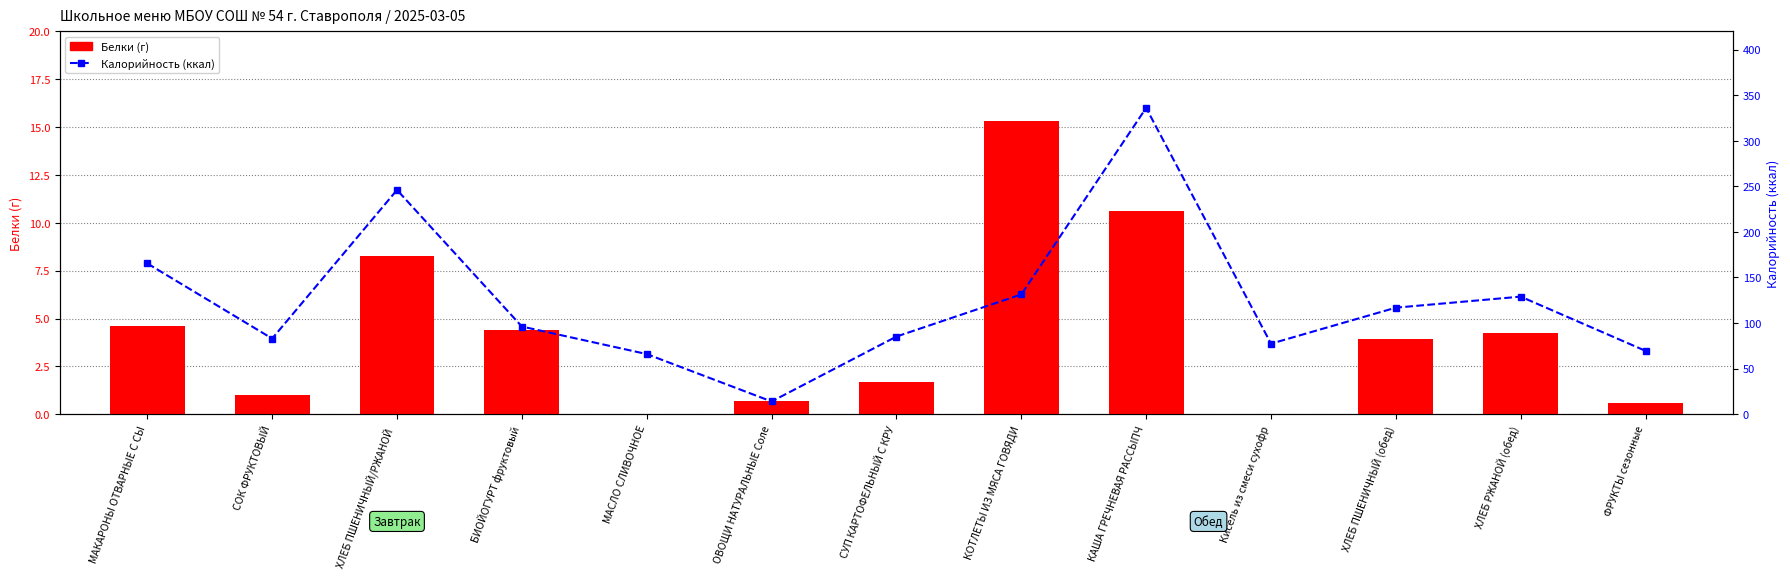

The value of Белки (г) at ОВОЩИ НАТУРАЛЬНЫЕ Соле is 1.1. True or false?

False